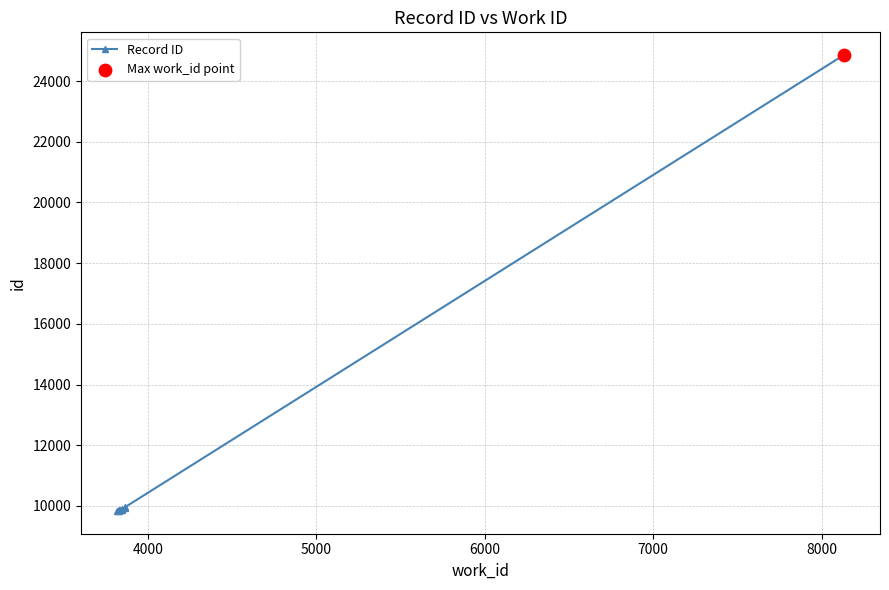

What is the greatest value displayed?

24856